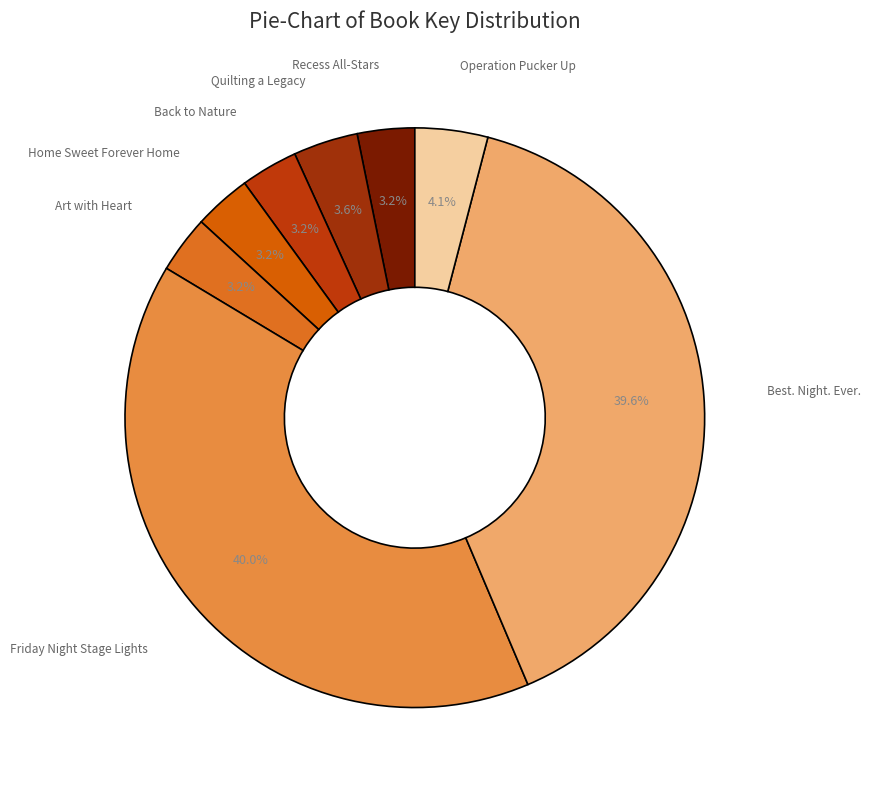

Approximately how many times larger is the value at Friday Night Stage Lights compared to Back to Nature?

12.5